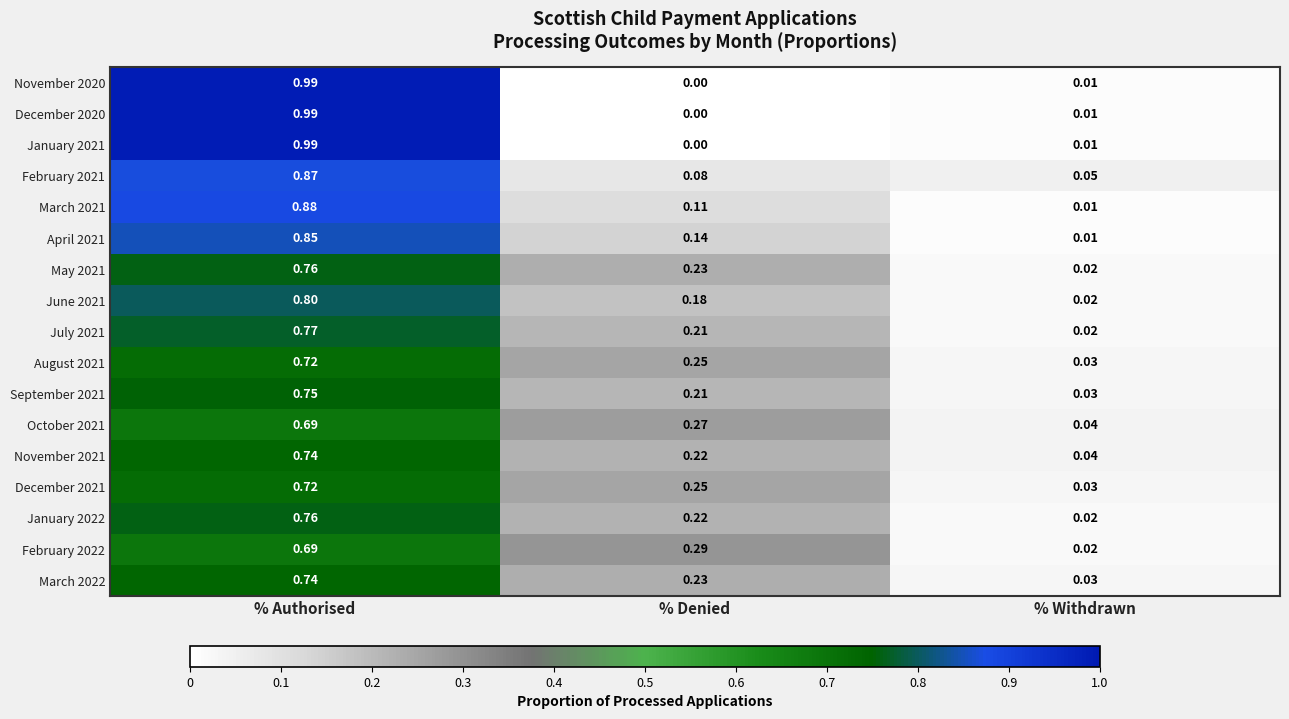

Between % Denied and % Withdrawn, which series saw the biggest shift?

February 2022